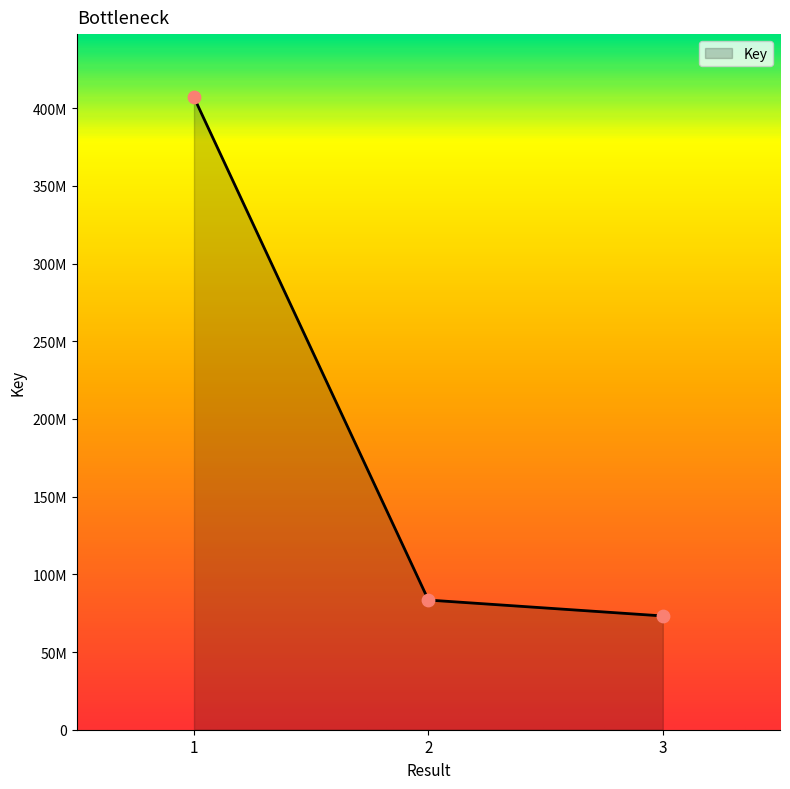

Is this an area chart (filled region under the line)?

Yes